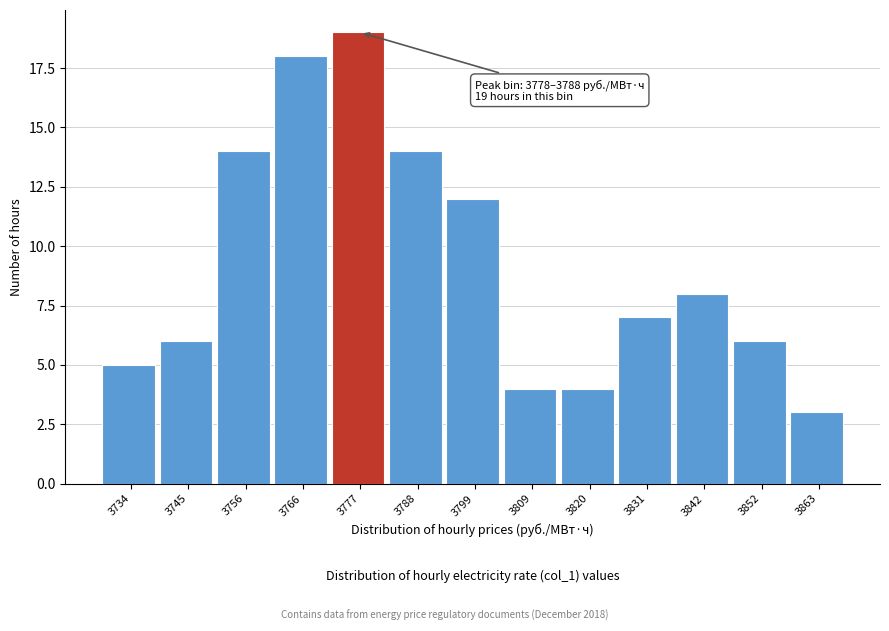

Reading left to right, list all the values displayed in this chart.

5	6	14	18	19	14	12	4	4	7	8	6	3